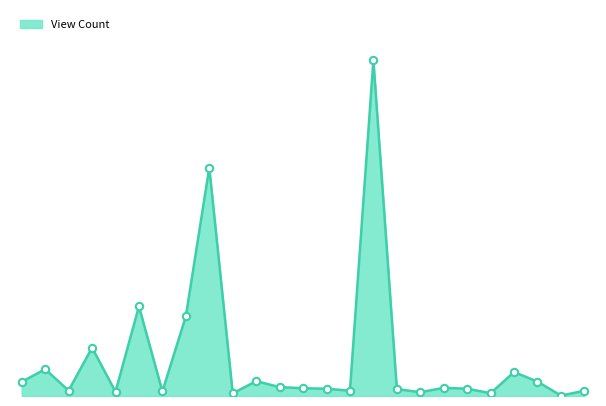

Is this an area chart (filled region under the line)?

Yes